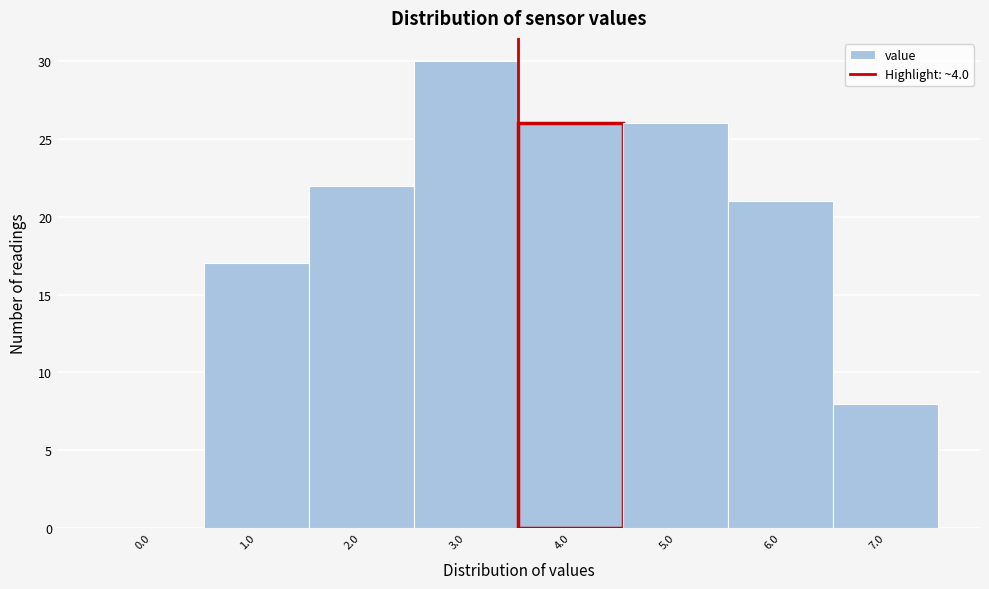

Reading right to left, extract all data points from this chart.

7.0=8	6.0=21	5.0=26	4.0=26	3.0=30	2.0=22	1.0=17	0.0=0